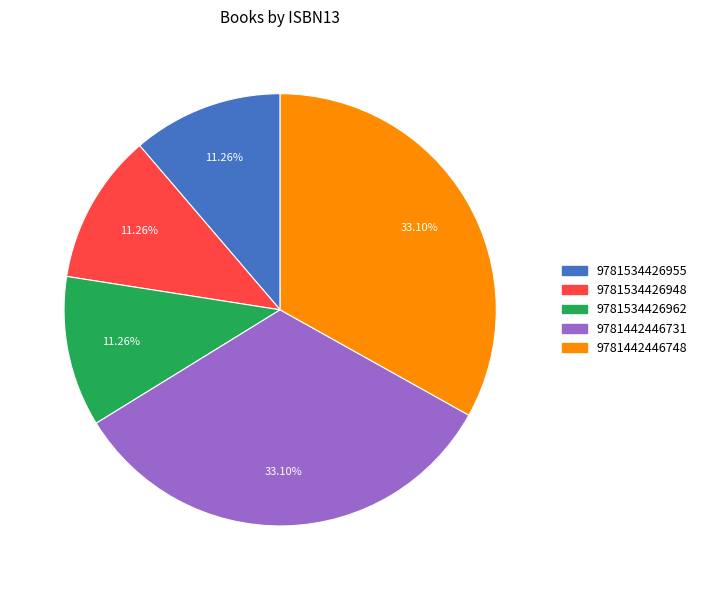

Count the number of slices in the pie.

5